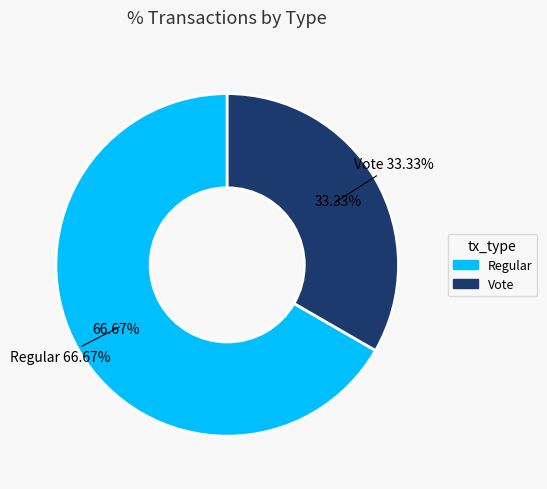

What is the smallest slice in the pie chart?

Vote